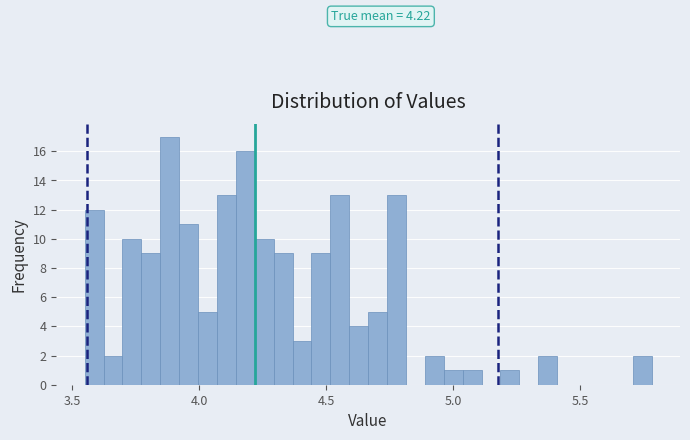

Read against the x-axis, roughly where is the centre of the tallest bar?

3.90